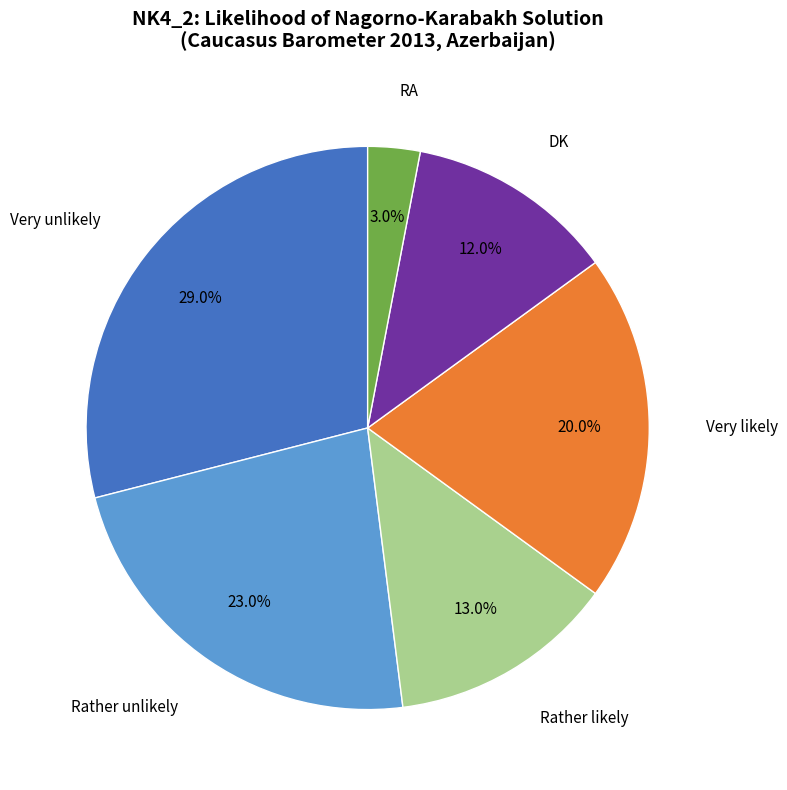

Is there any slice that represents more than half of the pie?

No